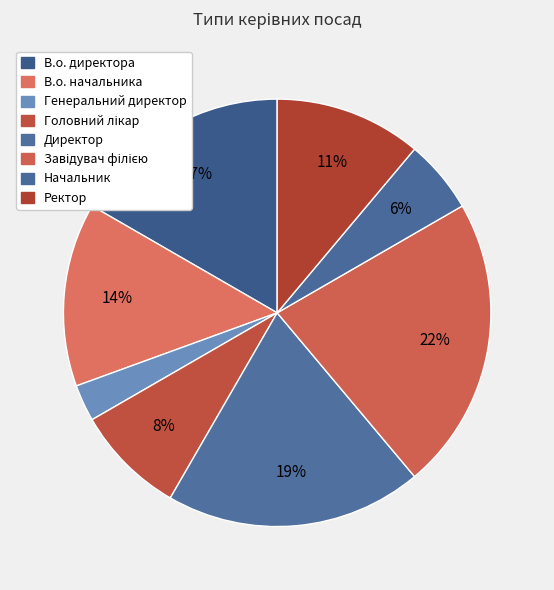

Is there a majority slice in this chart?

No